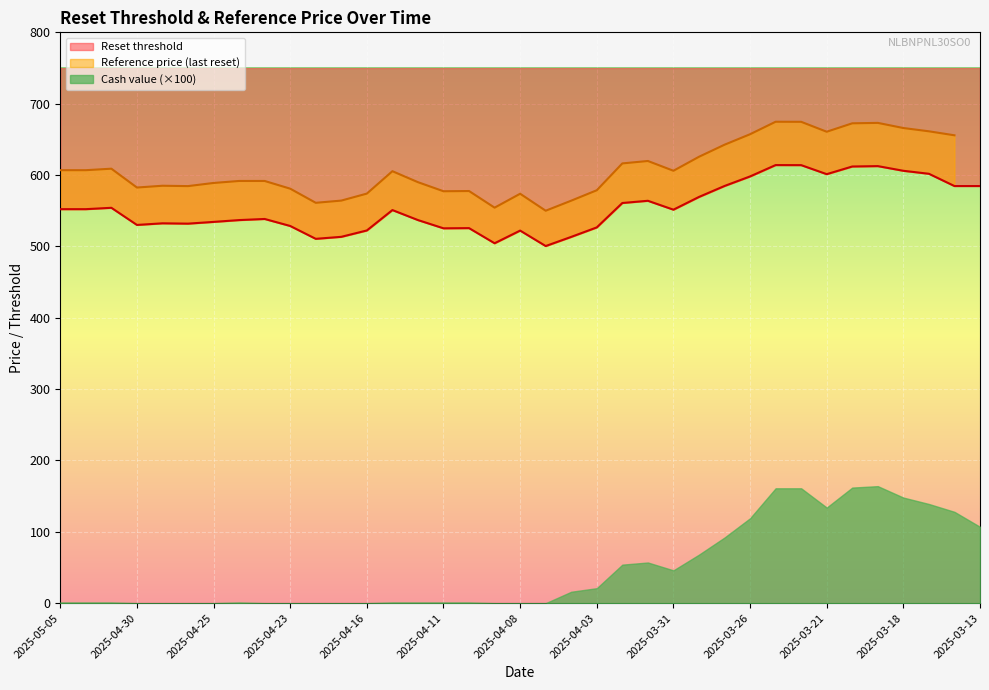

At 2025-04-16, list the series in order from smallest to largest.

Cash value, Reset threshold, Reference price (last reset)